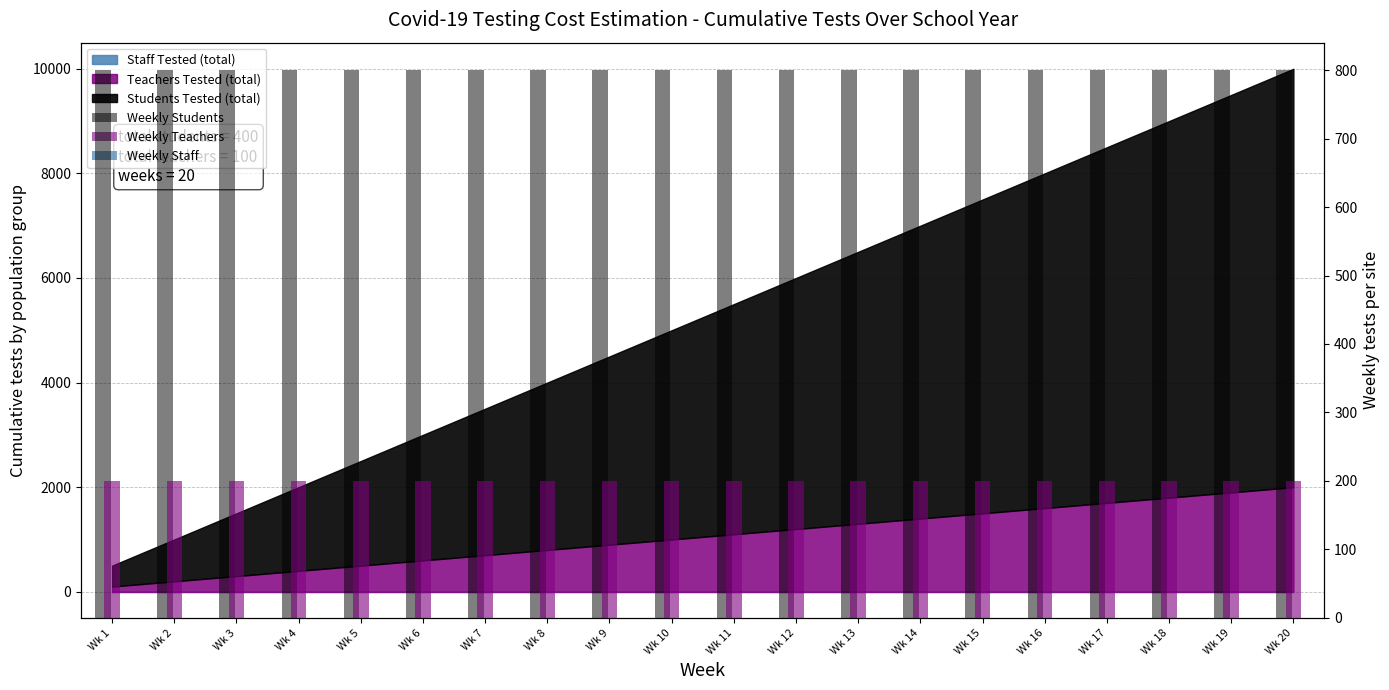

Is the value of Weekly Staff at Wk 8 greater than the value of Weekly Teachers at Wk 1?

No